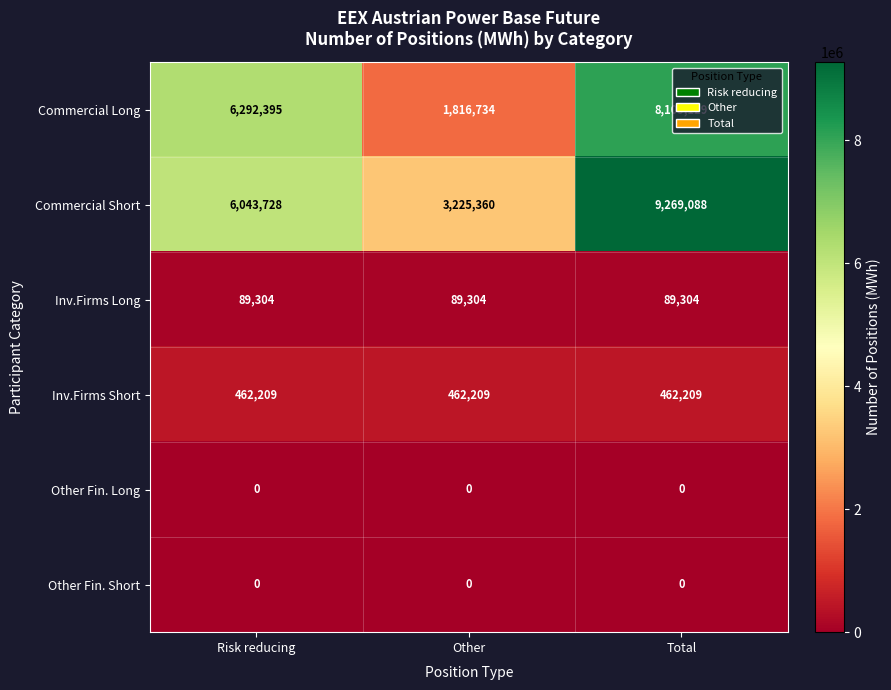

At which category does the chart reach its peak across all series?

Total